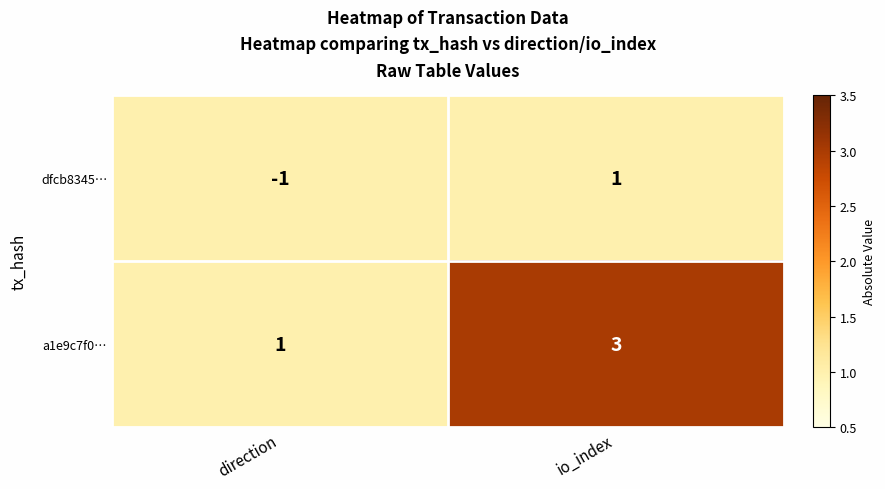

The value of dfcb8345… at direction is -2. True or false?

False